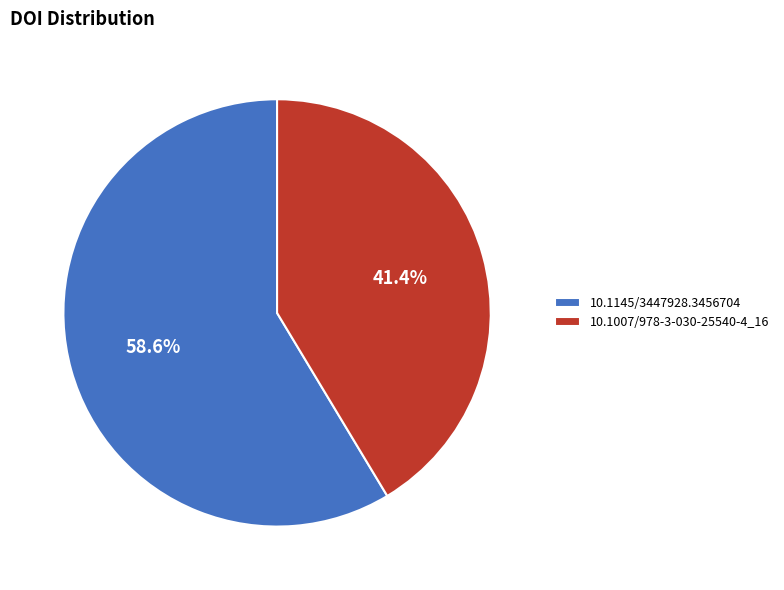

Which slice is the smallest?

10.1007/978-3-030-25540-4_16